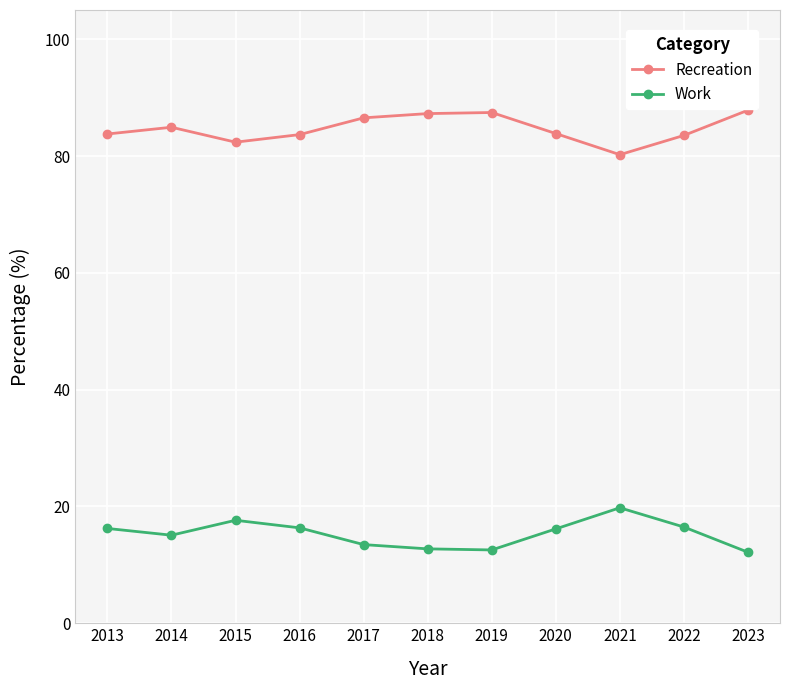

What is the spread (max minus min) of values at 2015?

64.7